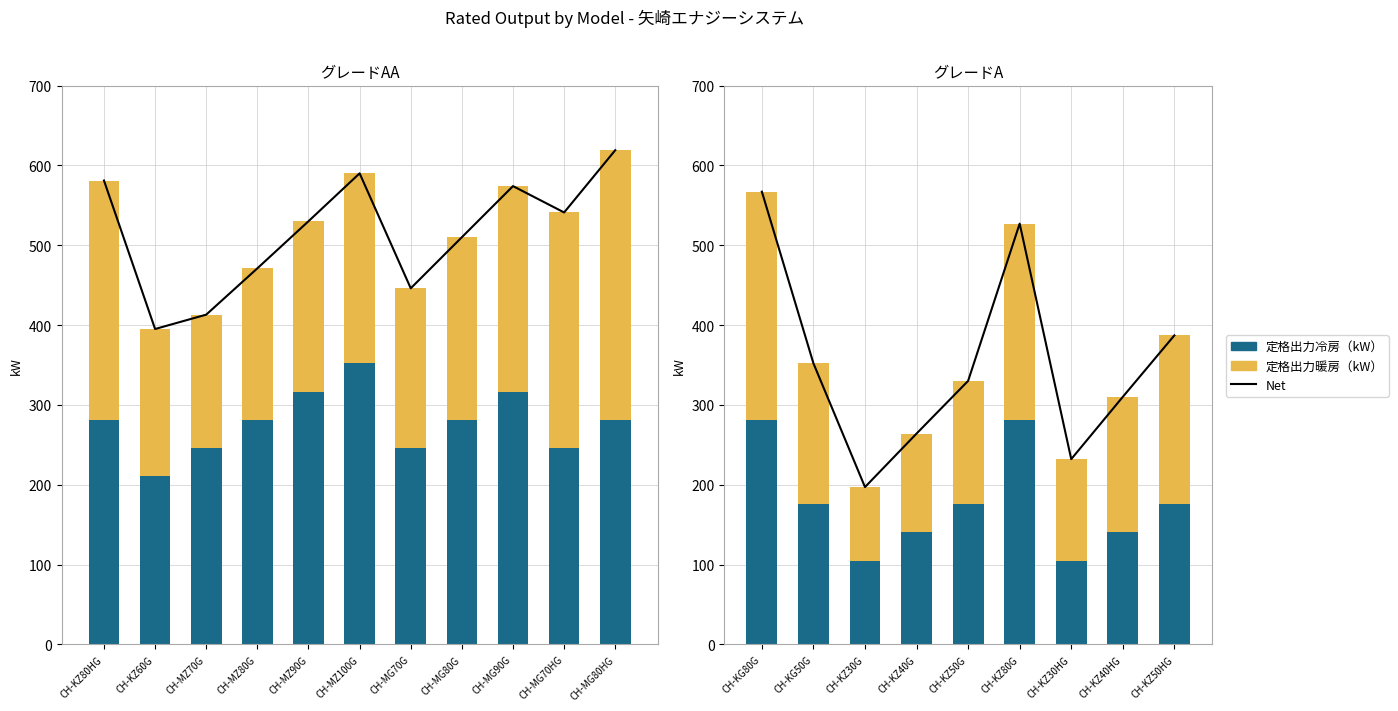

Where is 定格出力冷房（kW） nearest to the value 193?

CH-KG50G